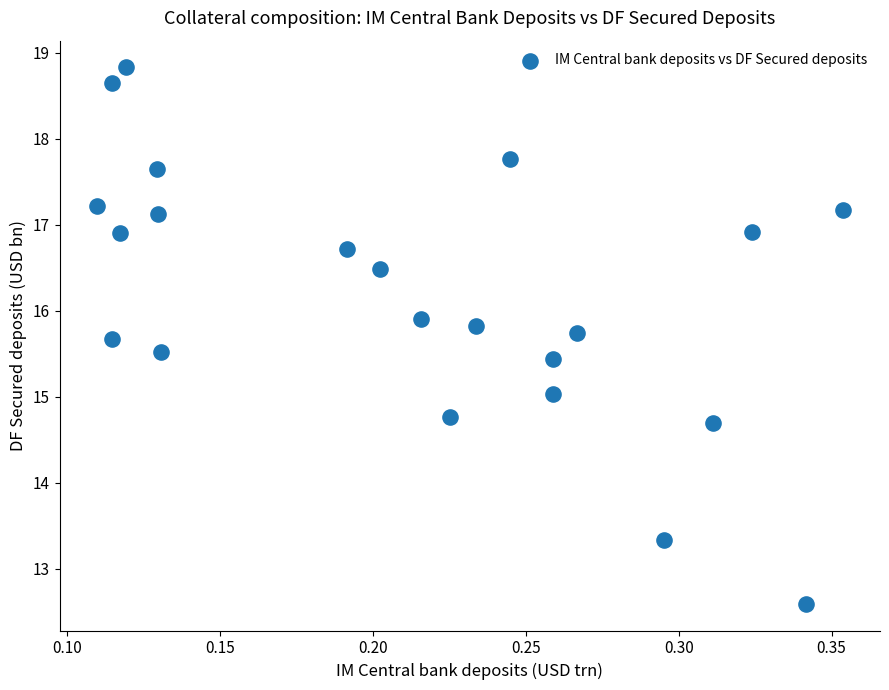

What is the range of Y values (max minus min)?

6.2